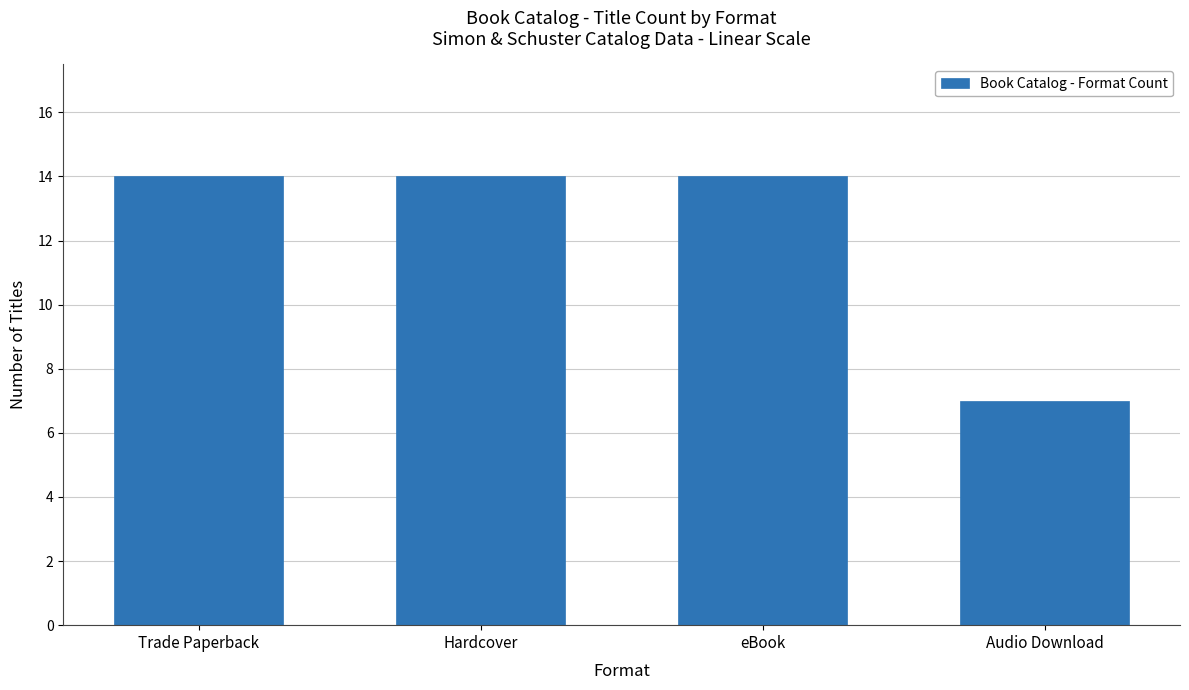

At which category does the chart reach its minimum across all series?

Audio Download